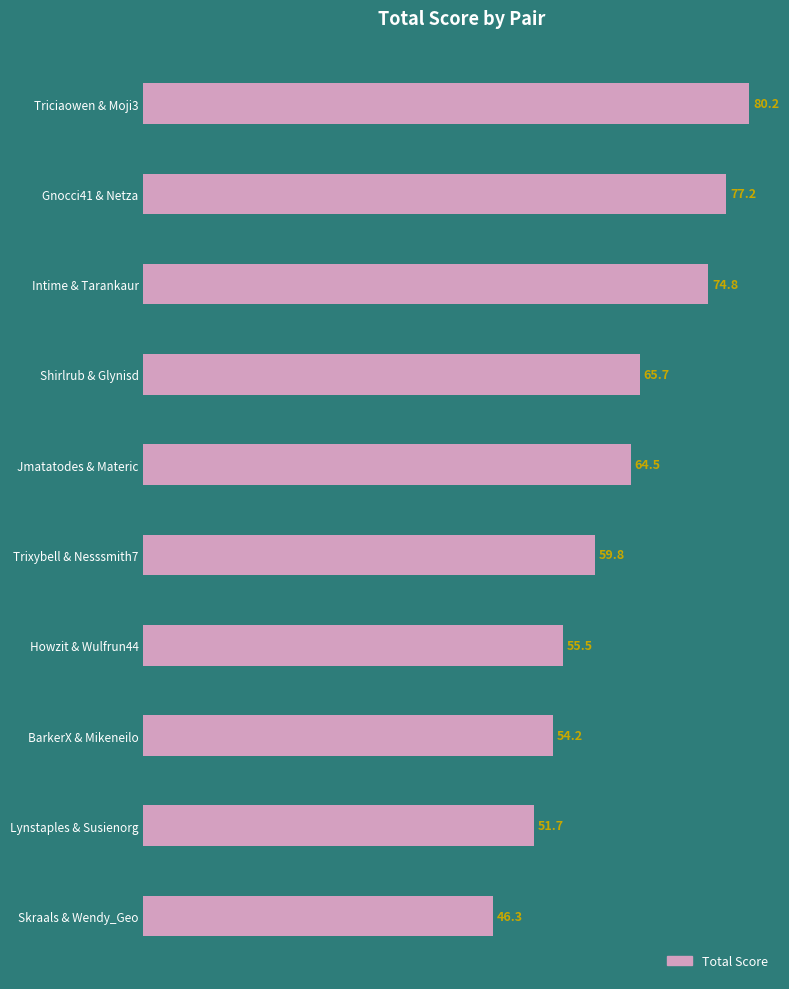

Rank the categories by value from lowest to highest.

Skraals & Wendy_Geo, Lynstaples & Susienorg, BarkerX & Mikeneilo, Howzit & Wulfrun44, Trixybell & Nesssmith7, Jmatatodes & Materic, Shirlrub & Glynisd, Intime & Tarankaur, Gnocci41 & Netza, Triciaowen & Moji3